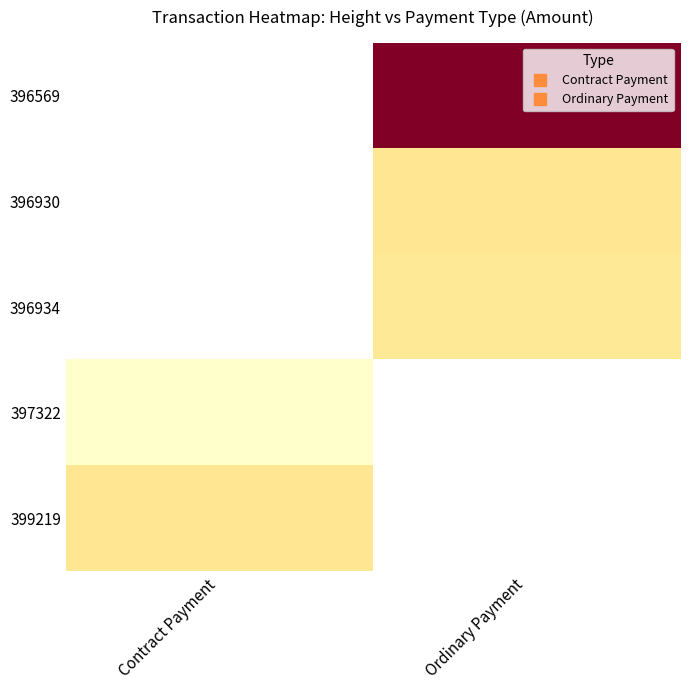

Where is 397322 nearest to the value 501?

Contract Payment